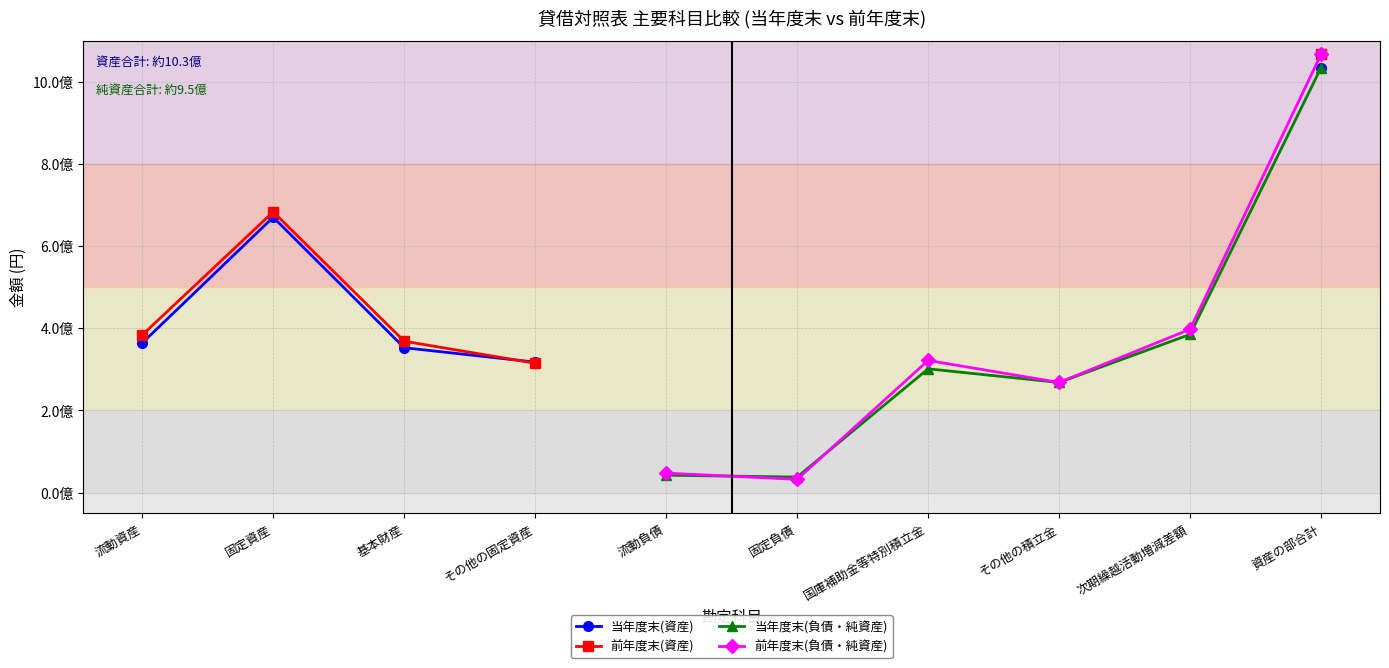

True or false: 前年度末(資産) and 当年度末(負債・純資産) cross at least once.

False